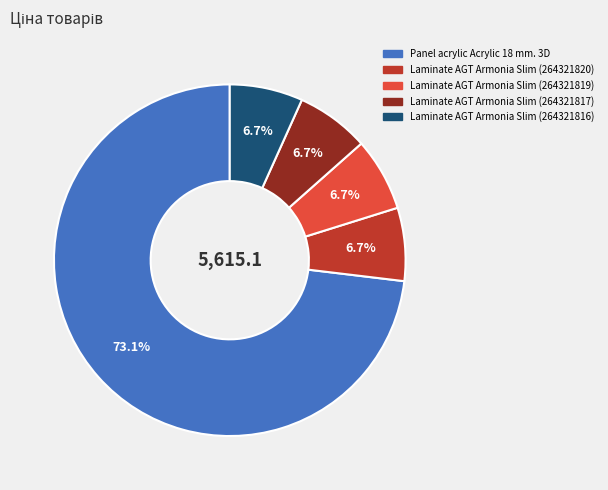

Count the number of slices in the pie.

5